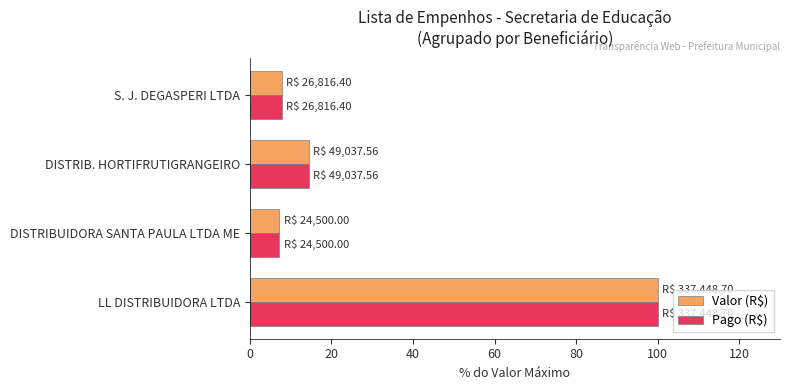

What is the total value across all series at DISTRIBUIDORA SANTA PAULA LTDA ME?

14.5